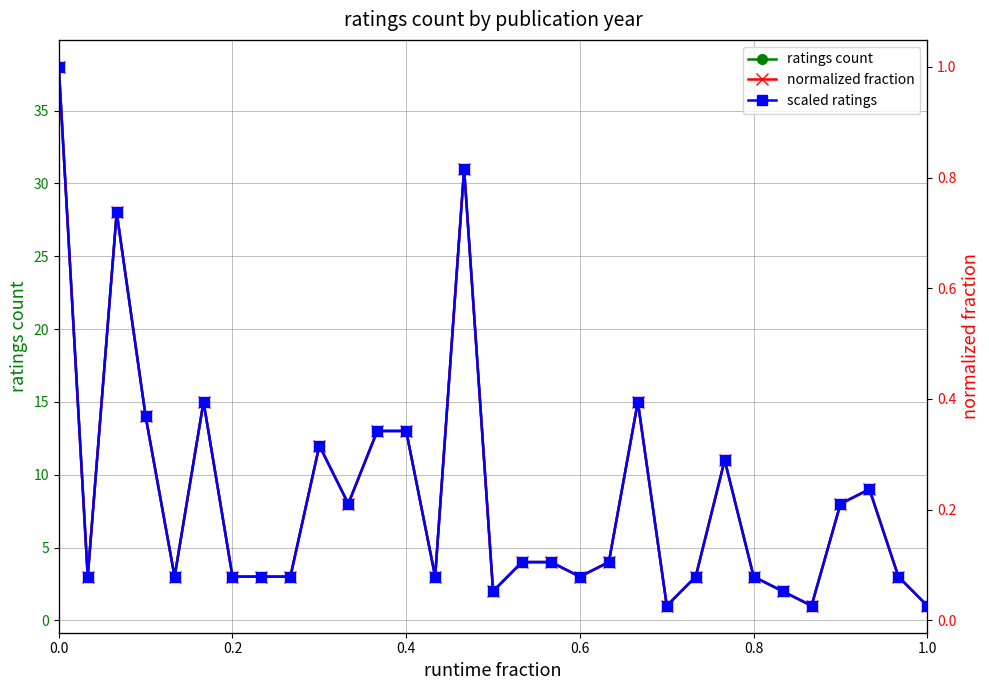

What is the highest value of the ratings count series?

38